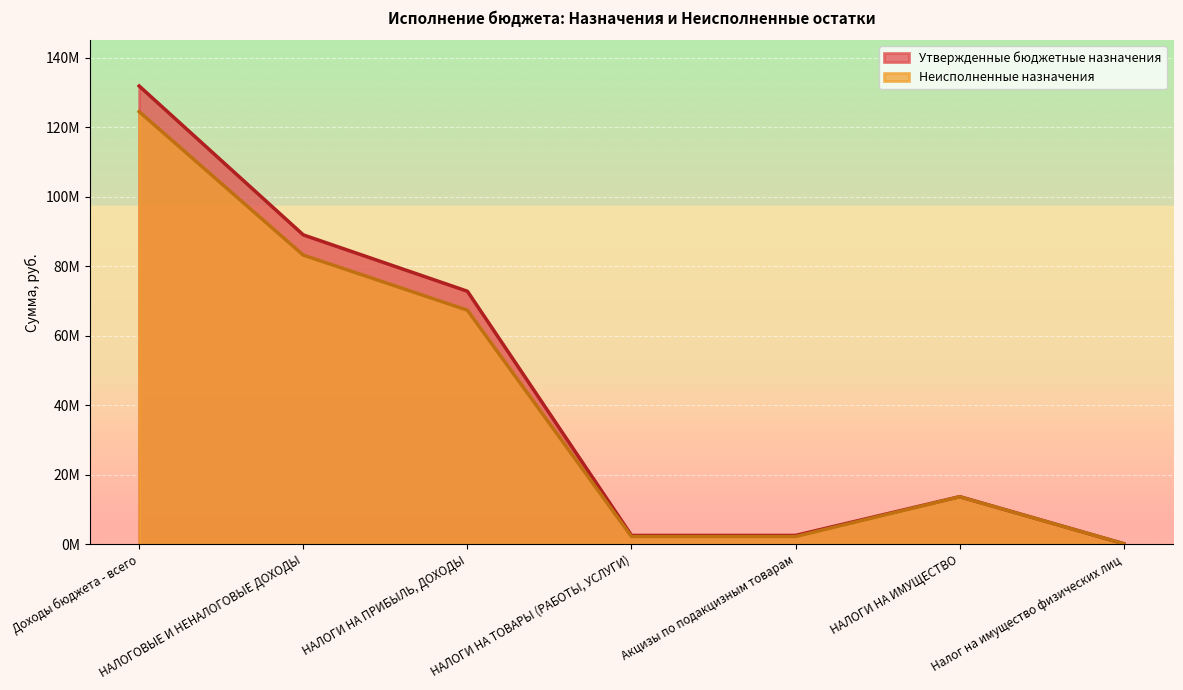

Reading left to right, extract all data points from this chart.

Неисполненные назначения: 124524012.8	83228686.7	67373016.6	2202298.6	2202298.6	13653371.5	136185.8
Утвержденные бюджетные назначения: 131907300.0	89048300.0	72826000.0	2530800.0	2530800.0	13691500.0	140000.0